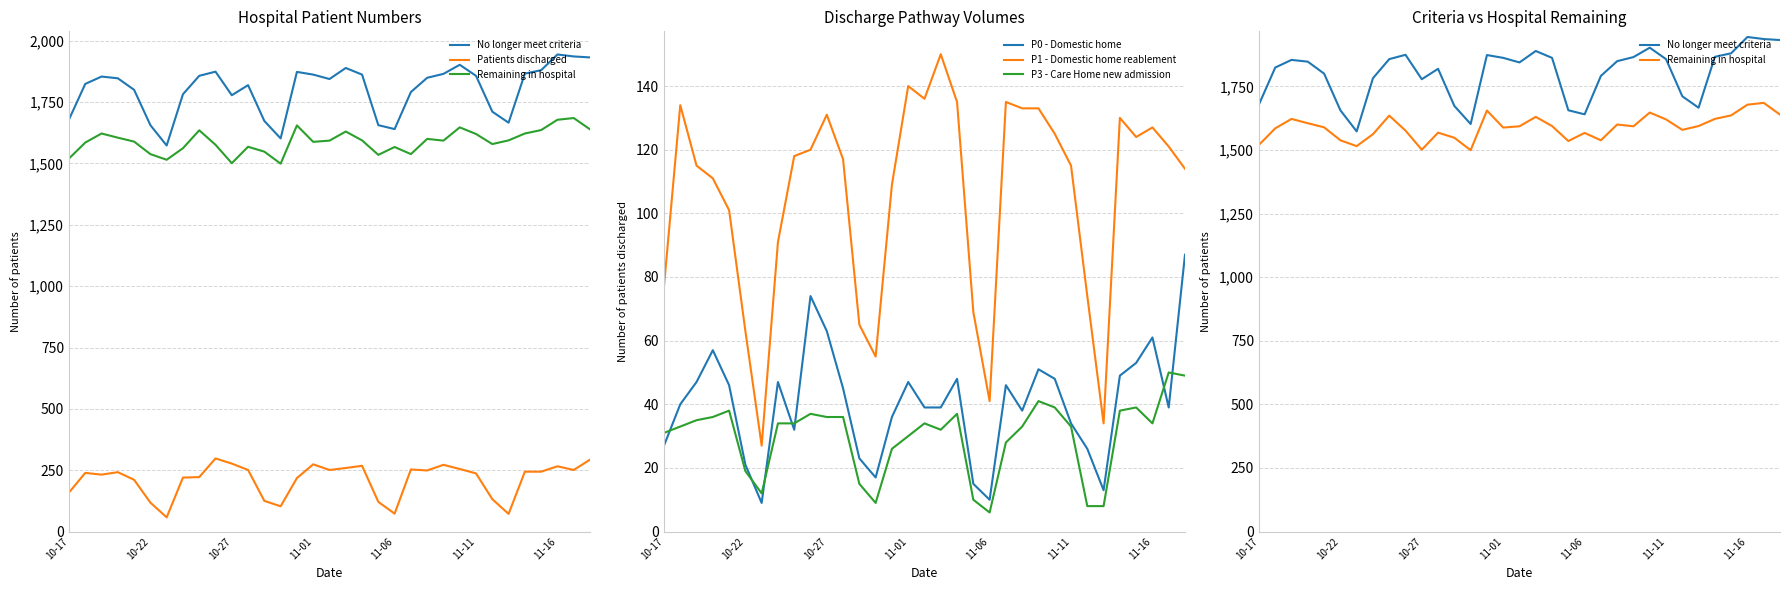

Does the chart display data point markers on the line(s)?

No